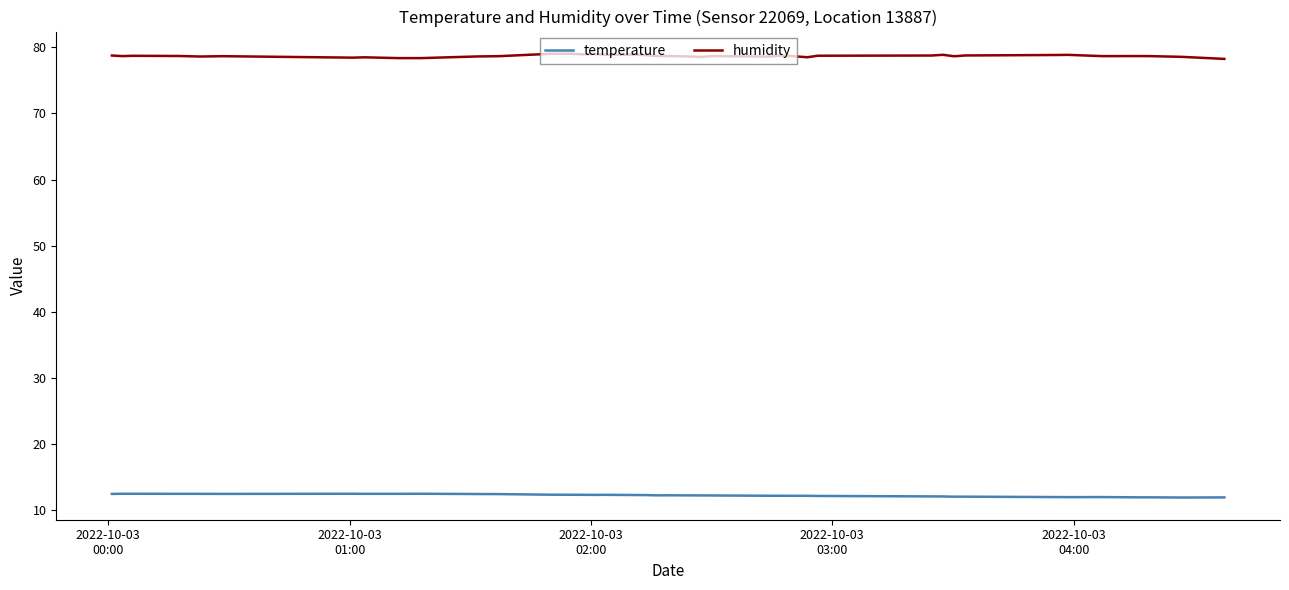

Is this an area chart (filled region under the line)?

No